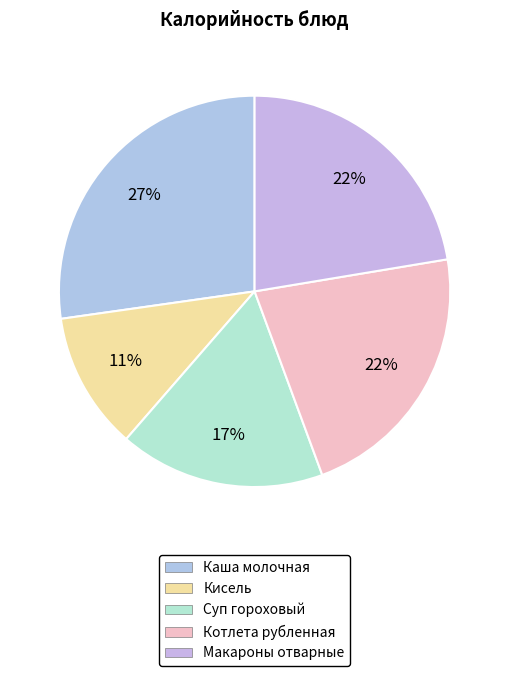

Is it true that Макароны отварные is 35% of the pie?

False